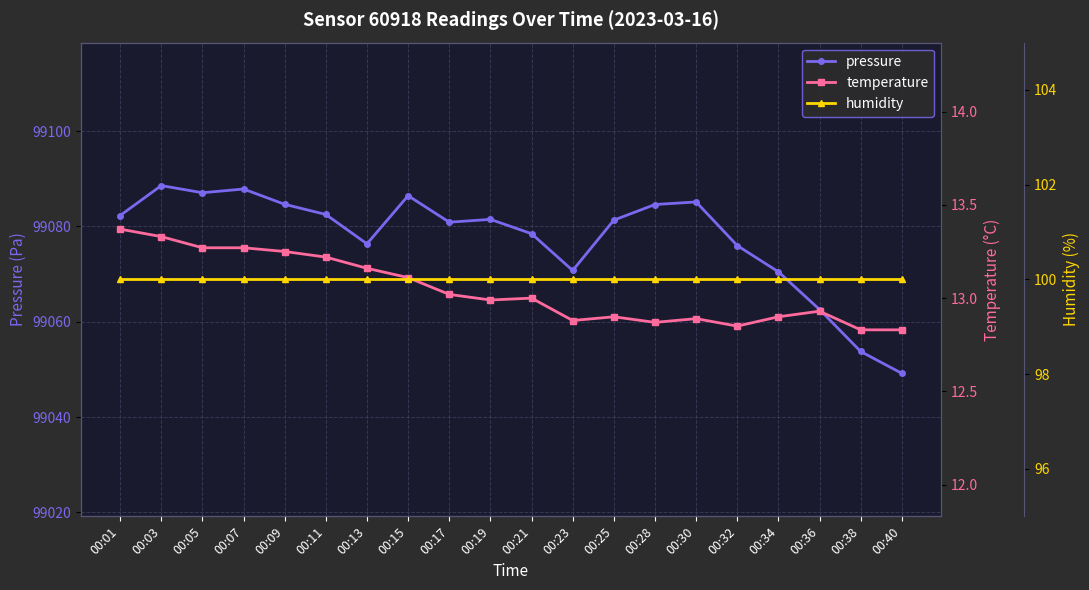

What is the sum of the pressure values at 00:23 and 00:40?

198119.9